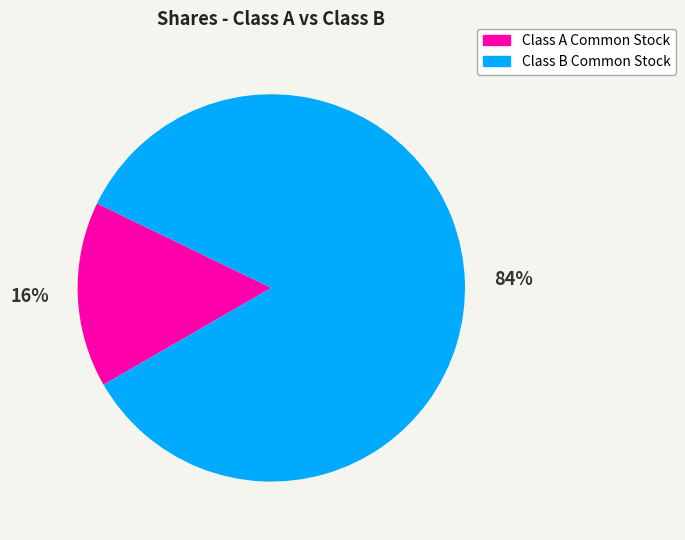

Combined, do Class B Common Stock and Class A Common Stock account for over 50%?

Yes